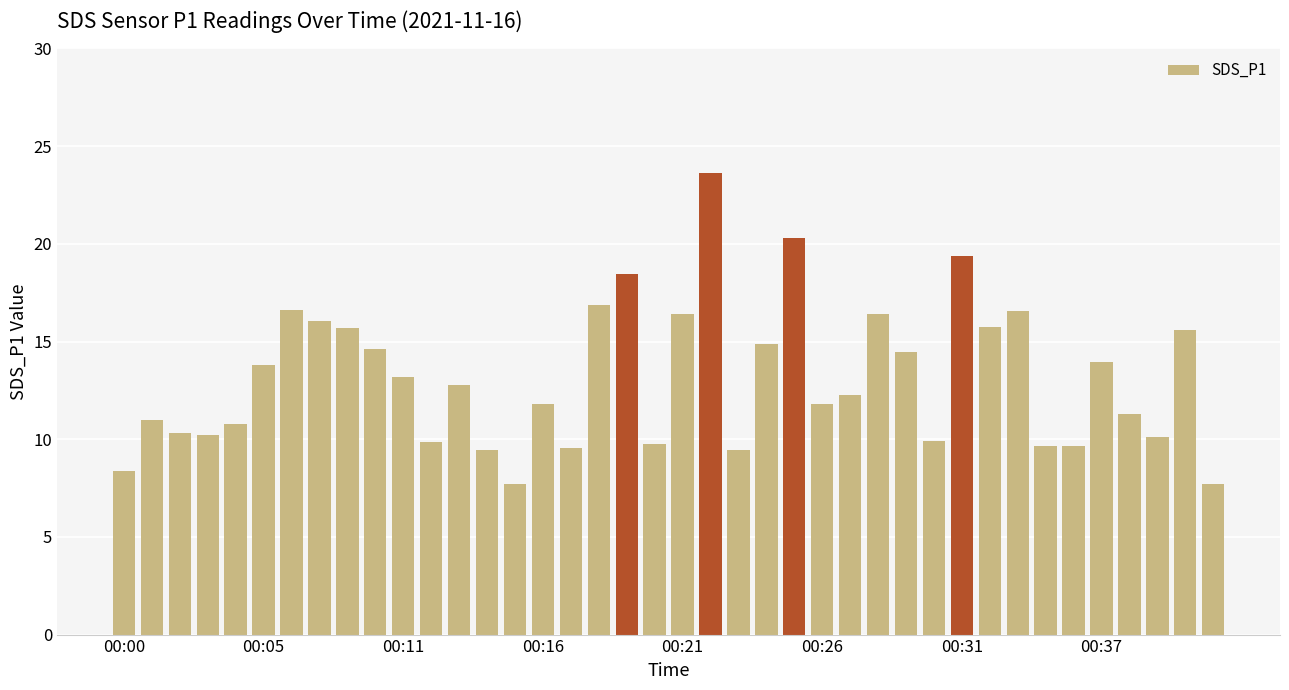

What is the value of the 37th bar from the left?

11.3